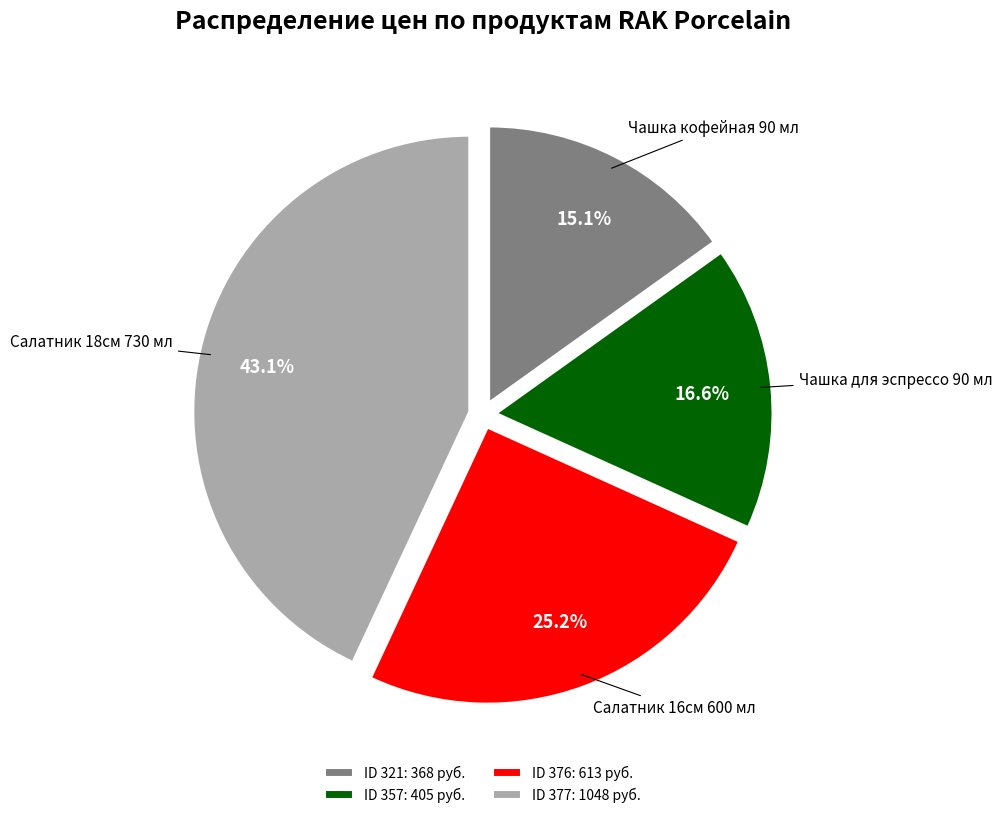

Is Чашка кофейная 90 мл the majority of the pie?

No